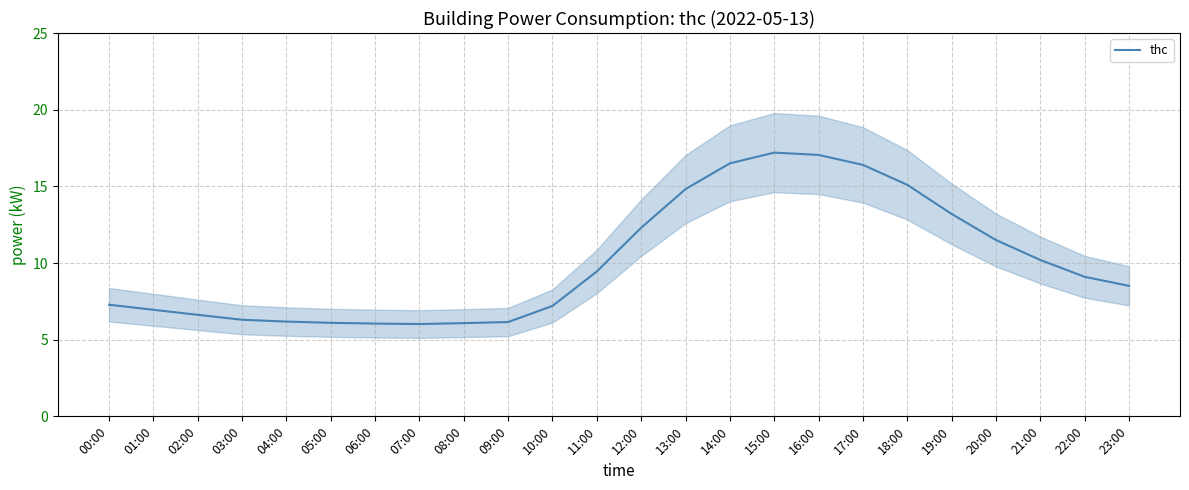

Count the number of values greater than 9.

12